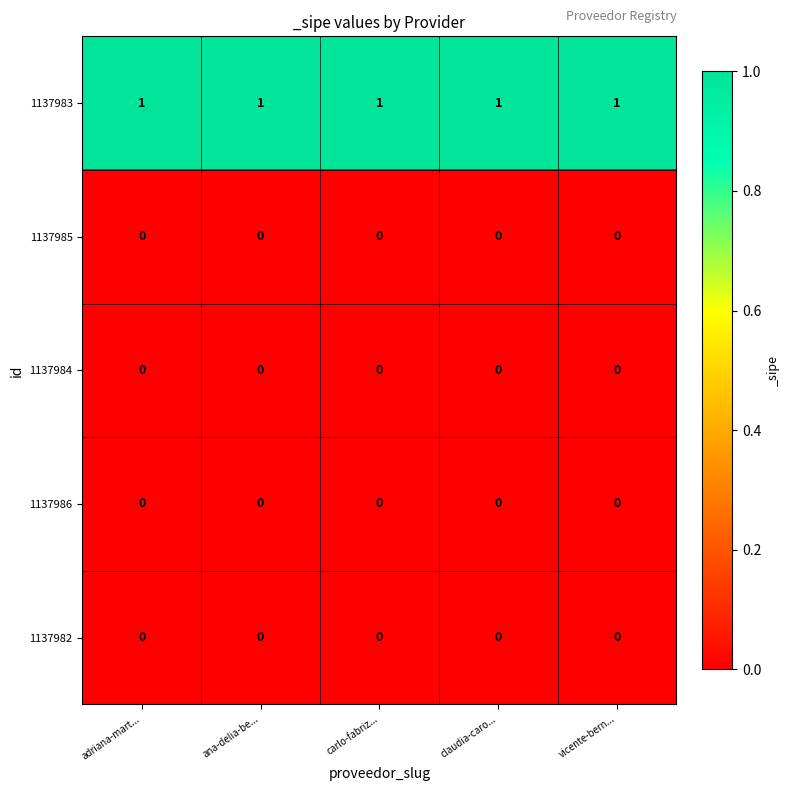

The 1137986 series shows 0 at adriana-mart.... True or false?

True